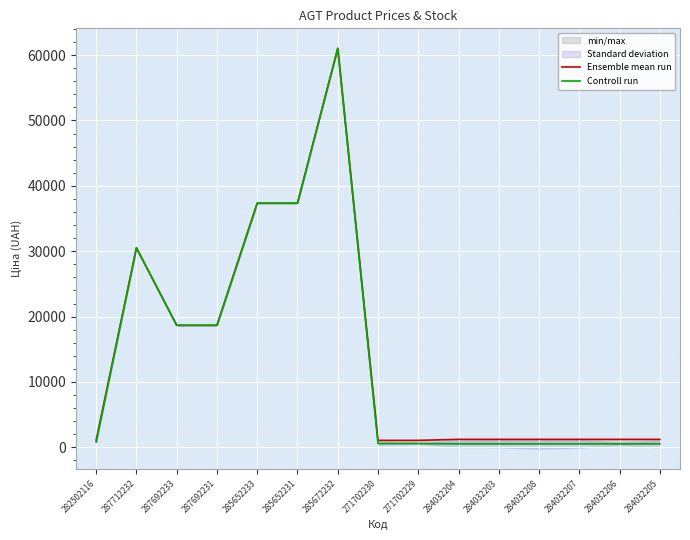

List the labels in order of Ensemble mean run value, largest first.

285672232, 285652233, 285652231, 287712232, 287692233, 287692231, 284032204, 284032203, 284032208, 284032207, 284032206, 284032205, 282502116, 271702230, 271702229